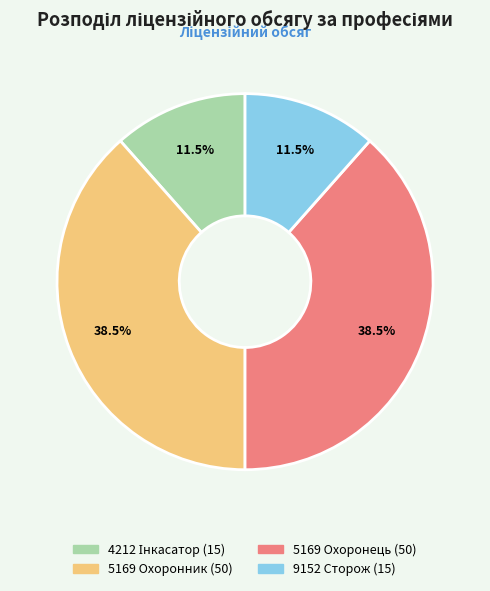

Does any single category account for the majority?

No